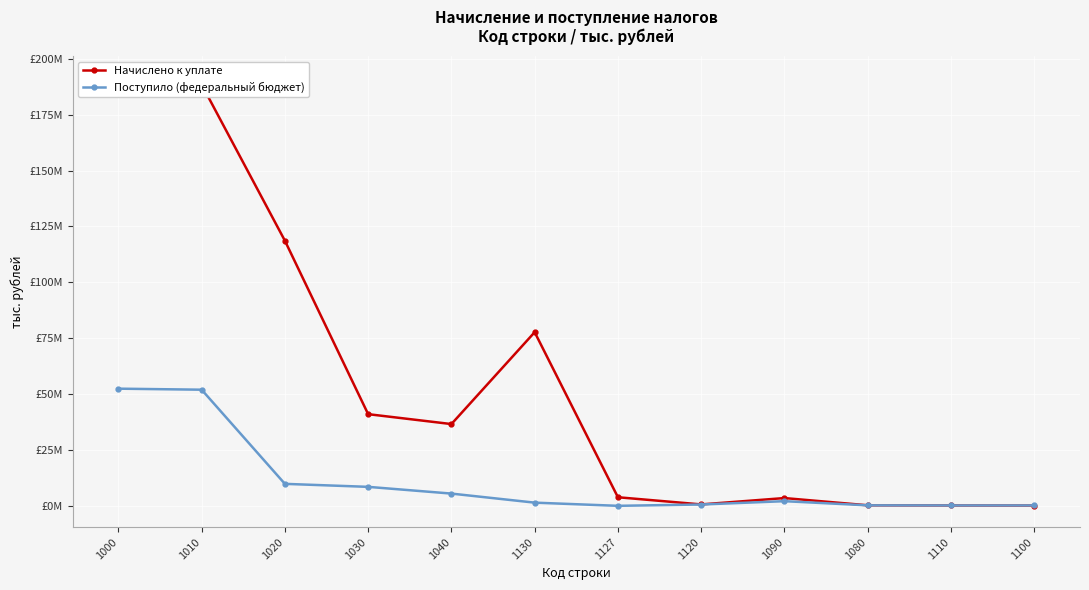

Is this an area chart (filled region under the line)?

No